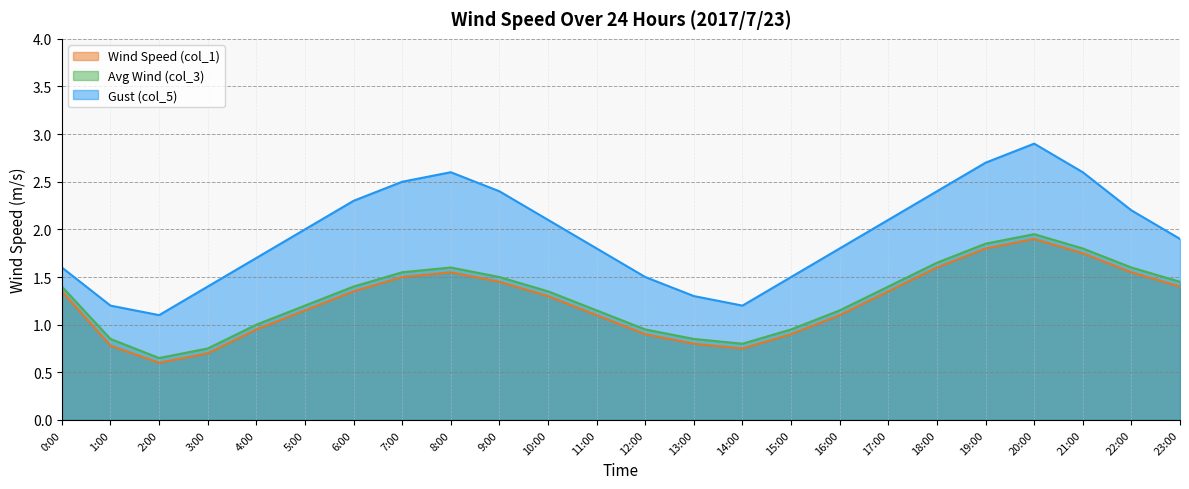

True or false: Avg Wind (col_3) and Wind Speed (col_1) cross at least once.

False